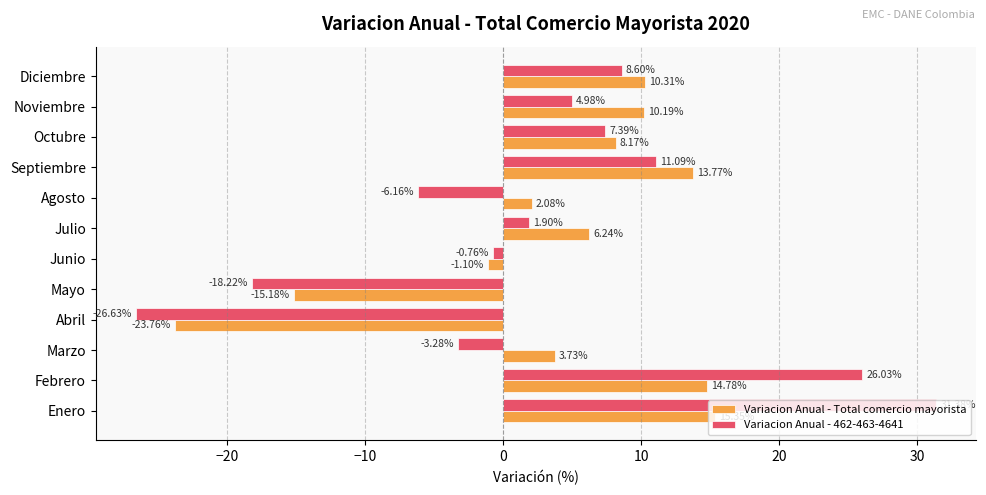

How many data points in Variacion Anual - Total comercio mayorista are above 8?

6